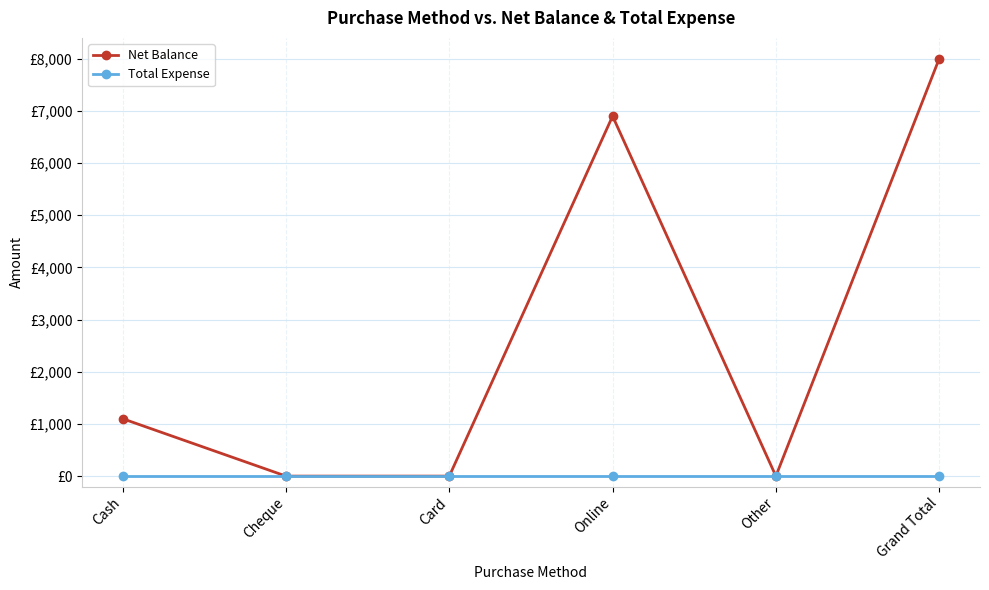

Reading right to left, list all the values displayed in this chart.

Net Balance: 8000	0	6900	0	0	1100
Total Expense: 0	0	0	0	0	0